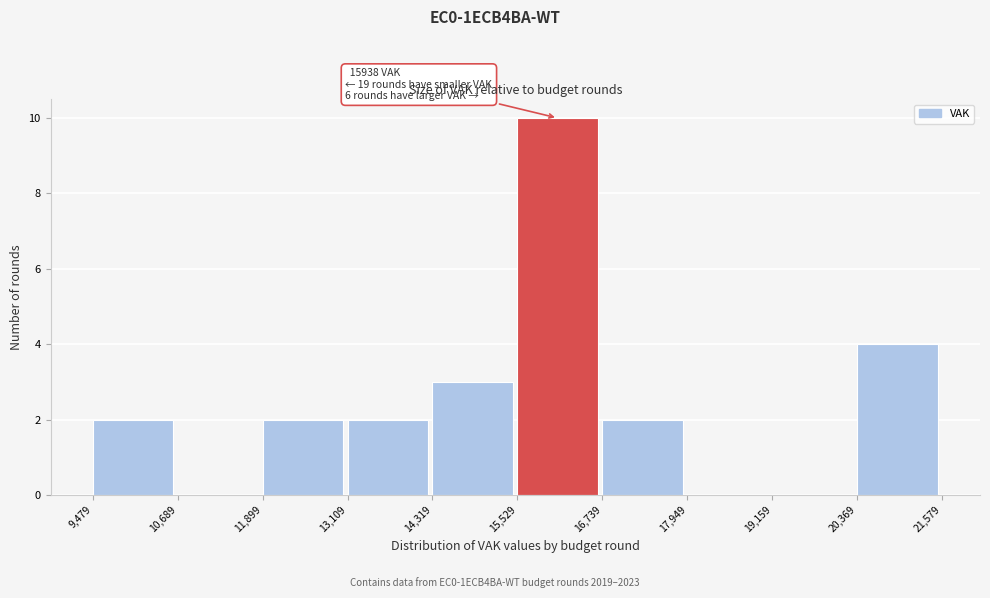

Which range on the x-axis has the tallest bar?

15,529 to 16,739